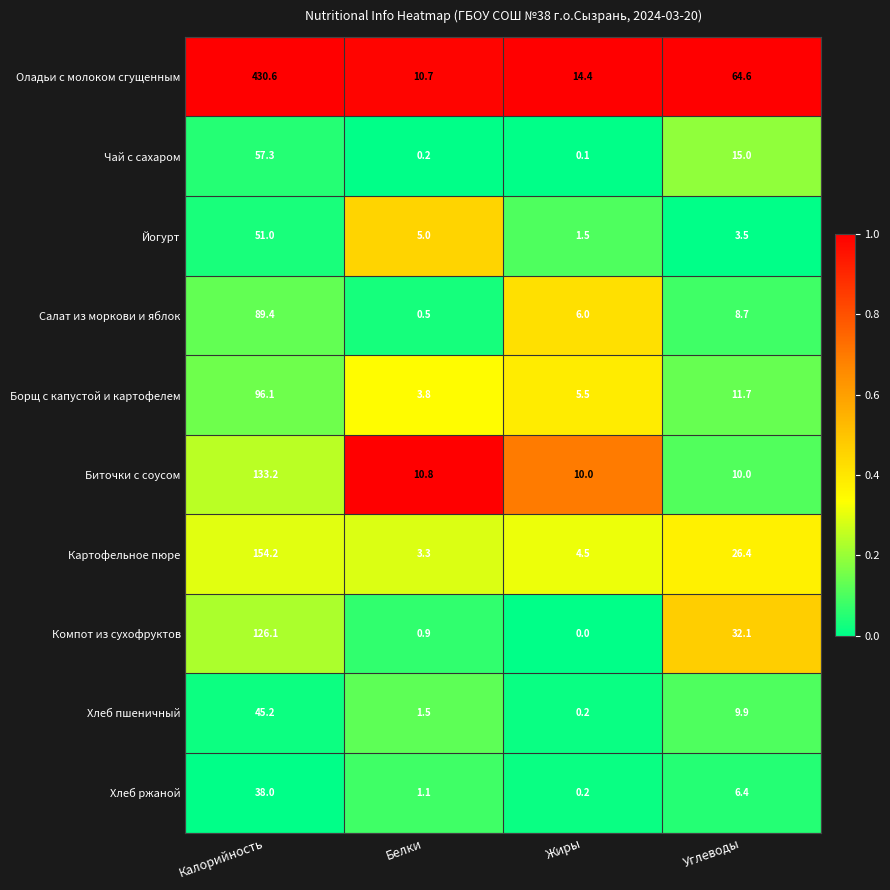

True or false: Йогурт has a value of 51.0 at Калорийность.

True